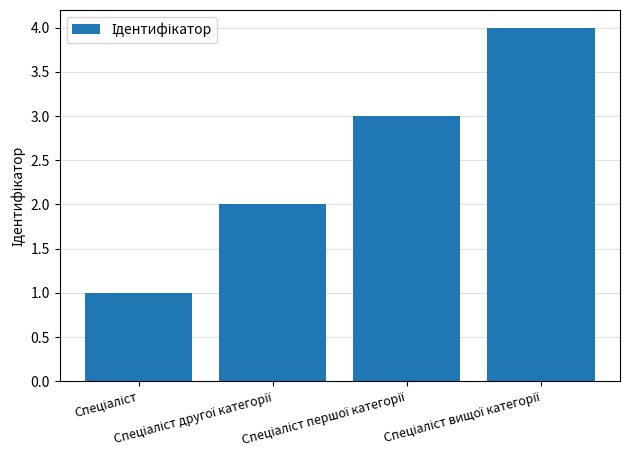

What is the maximum value shown in the chart?

4